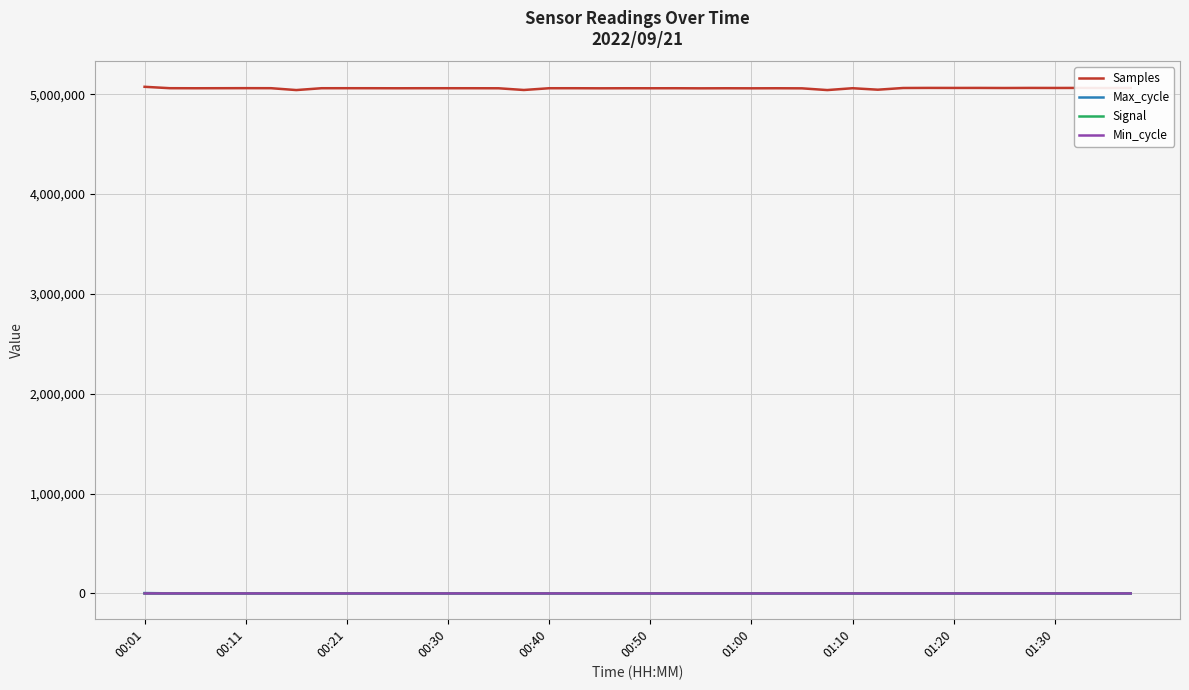

Which series has the largest total across all categories?

Samples